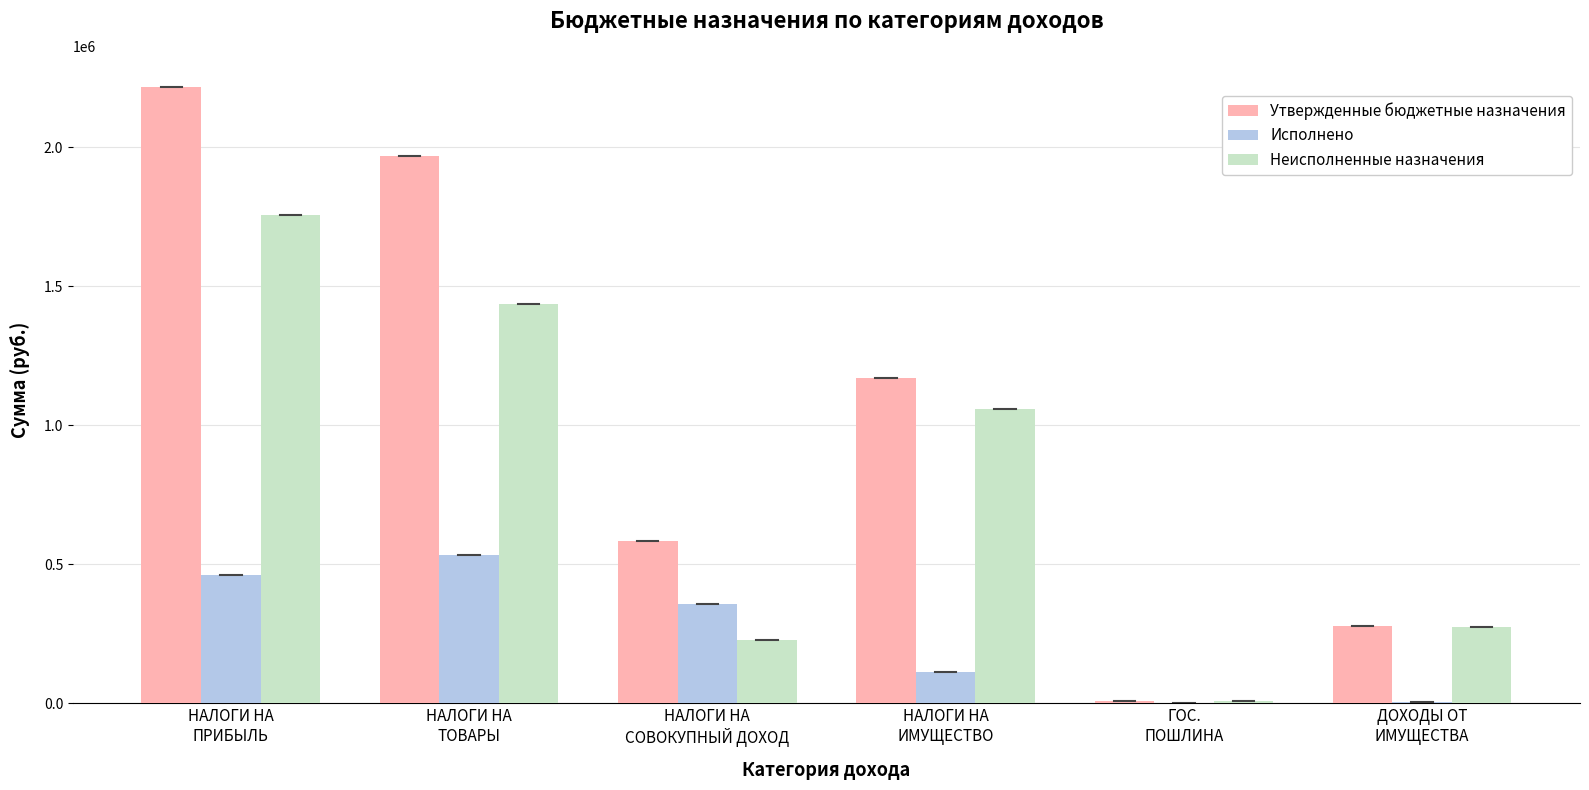

Is it true that Исполнено equals 111434.0 at НАЛОГИ НА
ИМУЩЕСТВО?

True